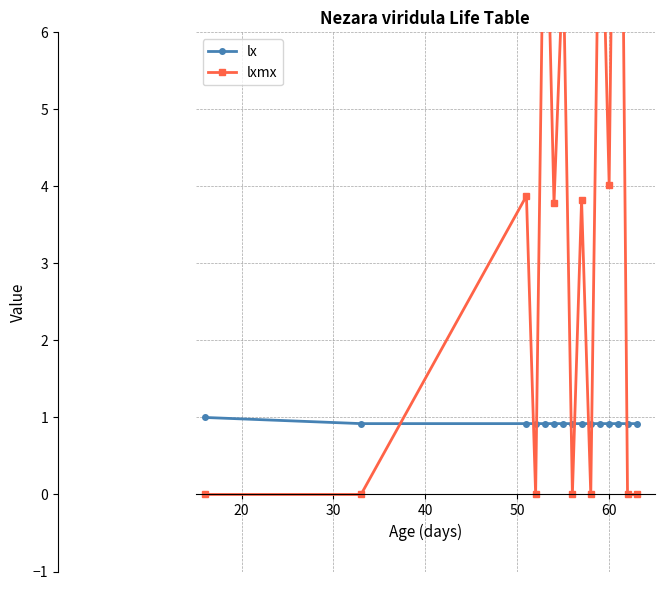

What is the greatest value displayed?

13.9